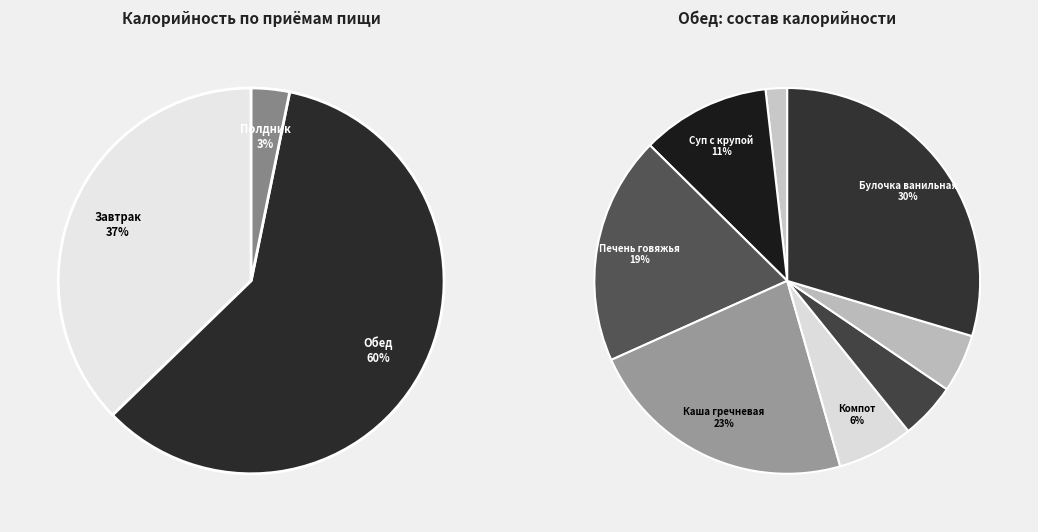

Which slice is the largest?

Булочка ванильная